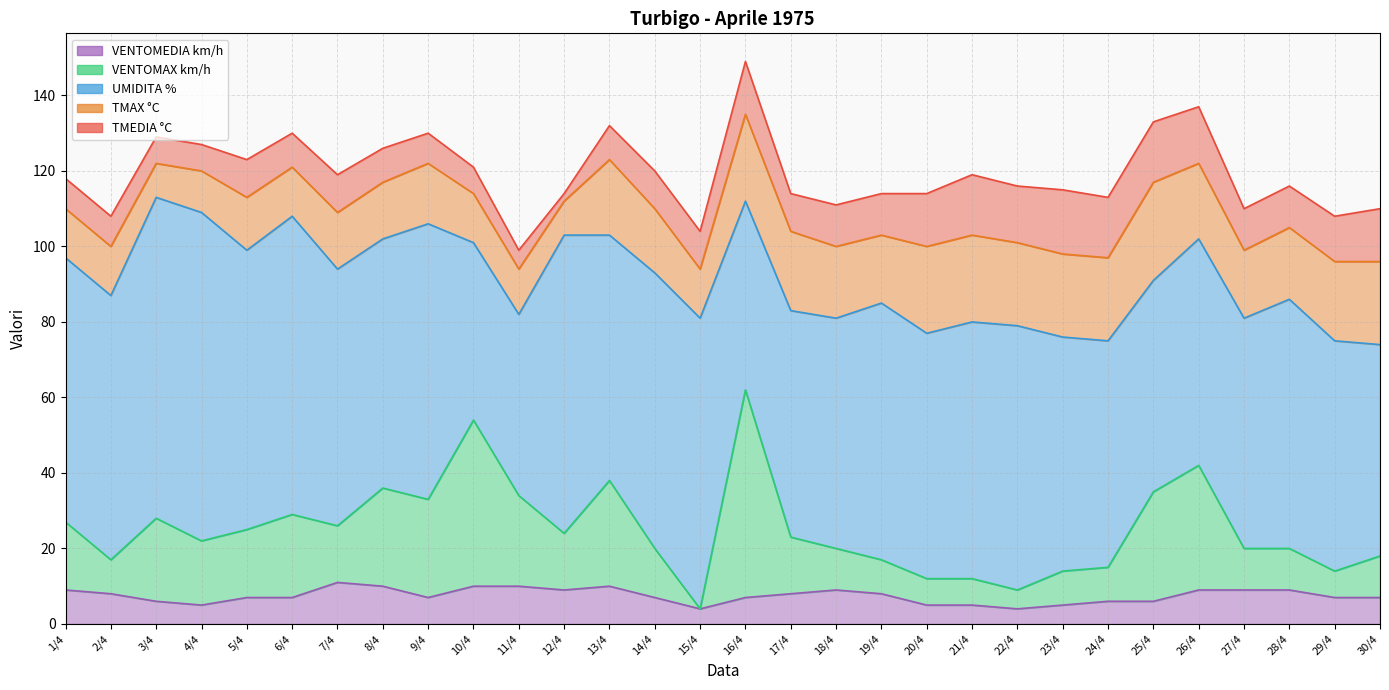

Which series has the widest spread of values?

VENTOMAX km/h